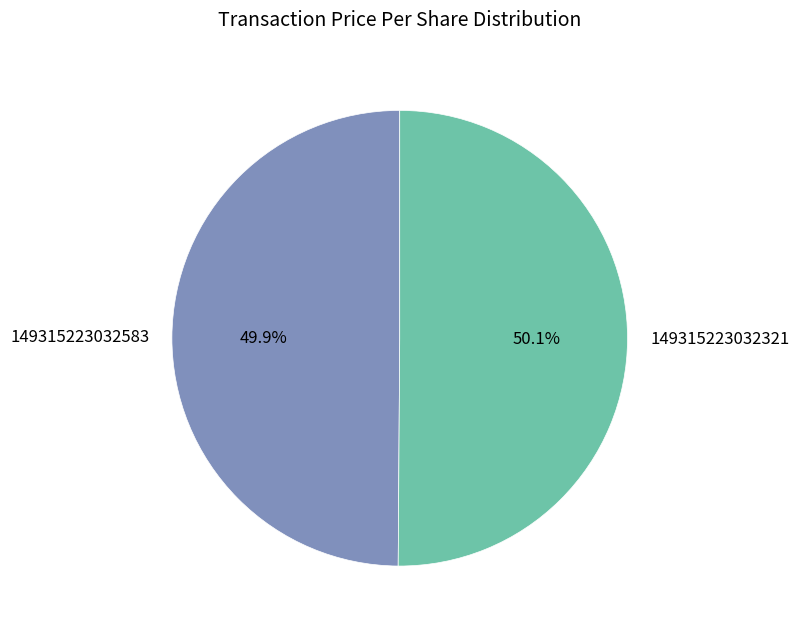

Does any single category account for the majority?

Yes